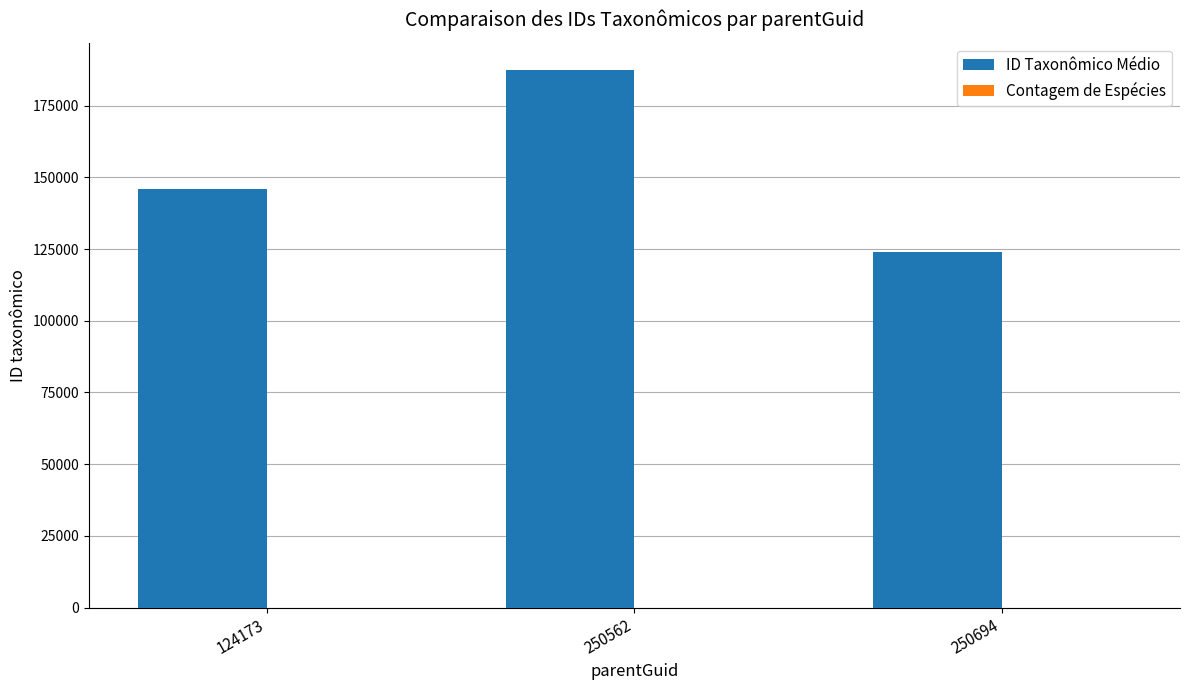

At which label is ID Taxonômico Médio closest to 155751?

124173